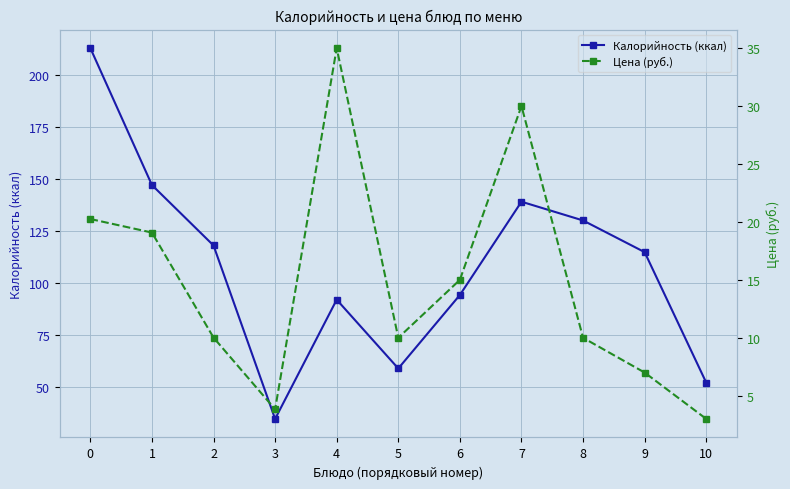

Rank the series by their maximum value, from highest to lowest.

Калорийность (ккал), Цена (руб.)